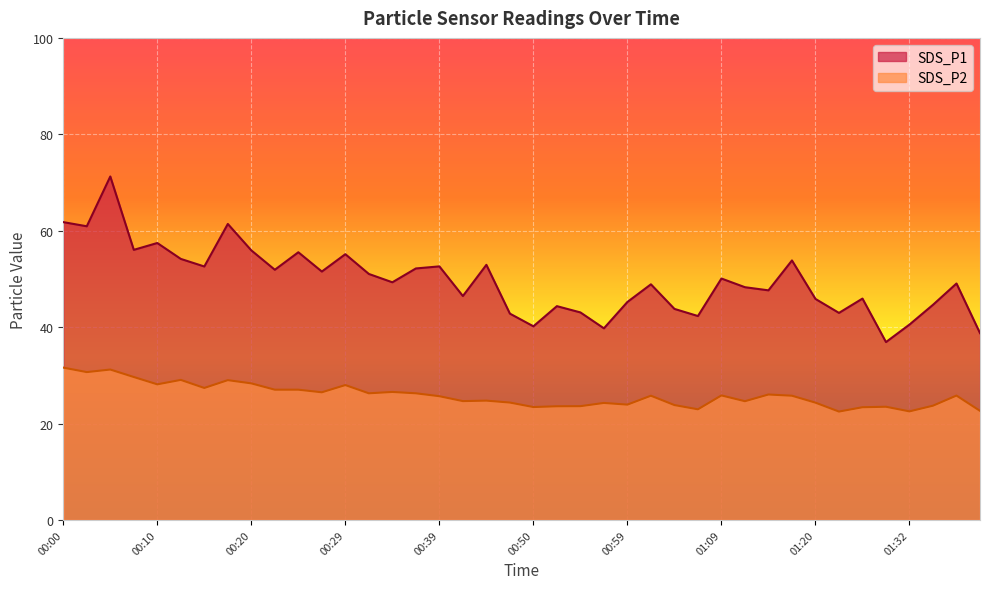

How many categories are shown in the chart?

40